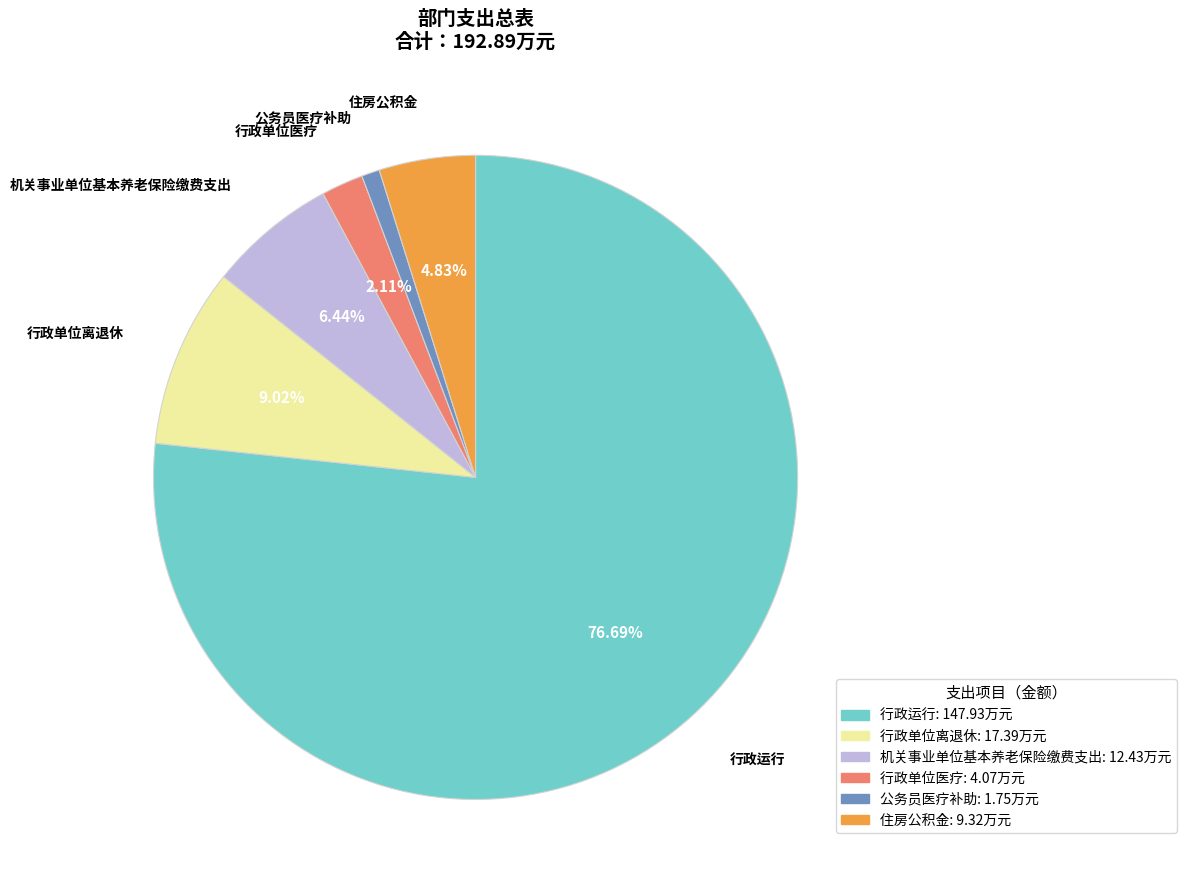

What percentage is the 机关事业单位基本养老保险缴费支出 slice, to the nearest percent?

6%